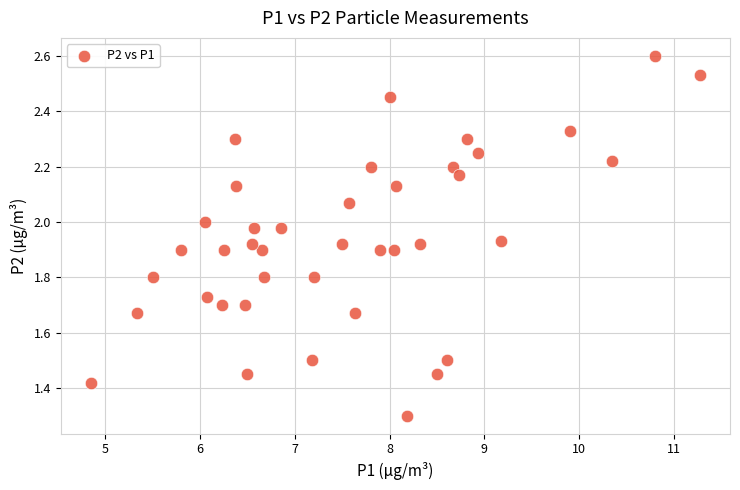

What Y value in the scatter plot is closest to 1?

1.3